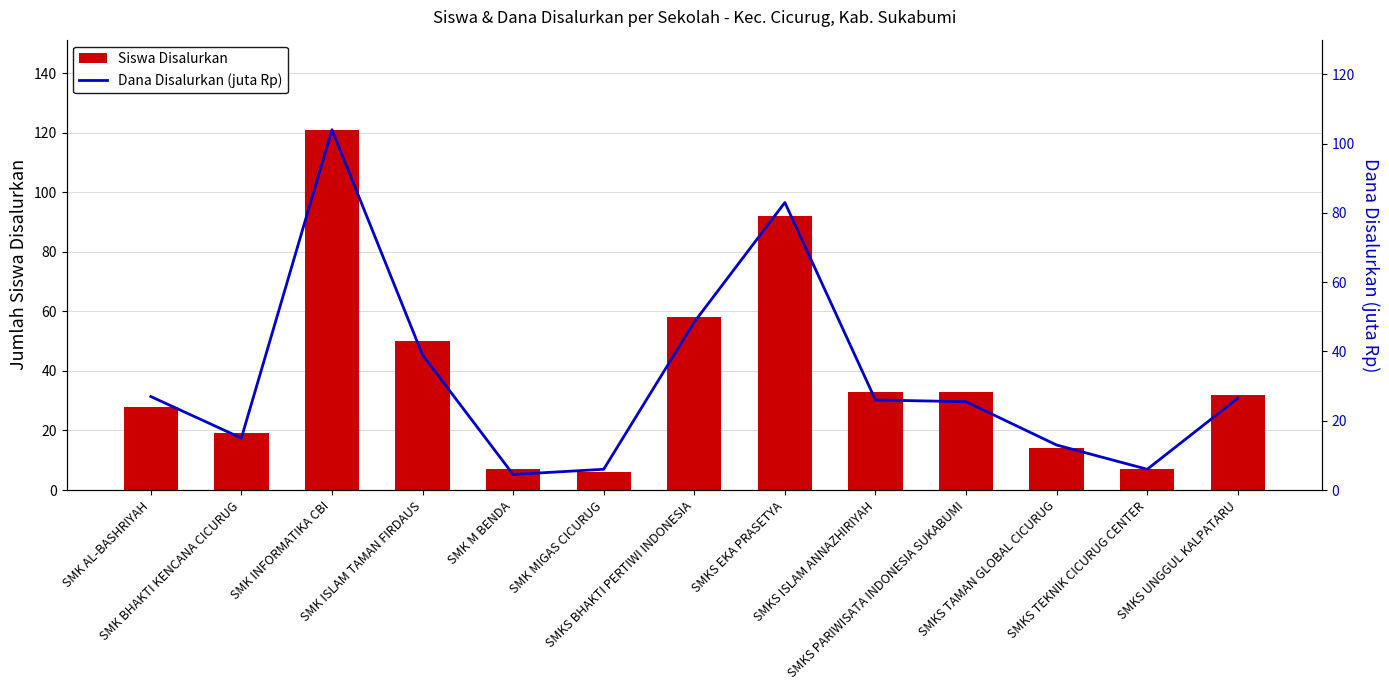

What is the spread (max minus min) of values at SMKS TAMAN GLOBAL CICURUG?

1.0